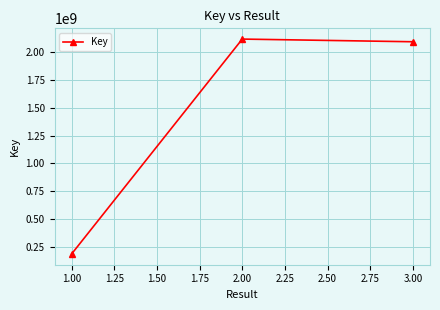

How many data points does each series have?

3